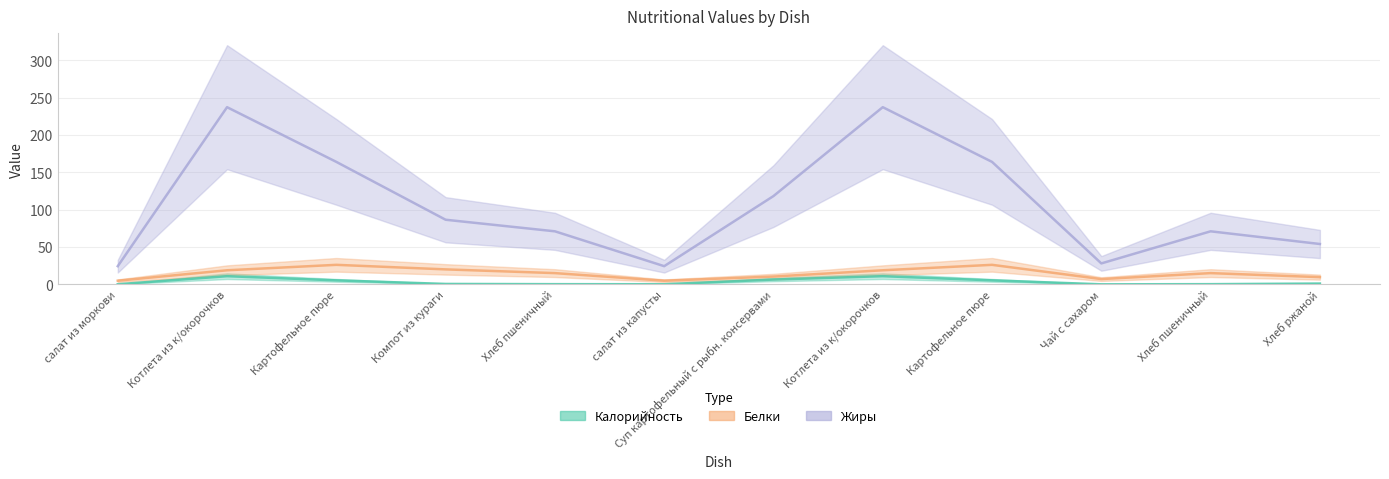

What is the difference between the highest and lowest values at Картофельное пюре?

158.7